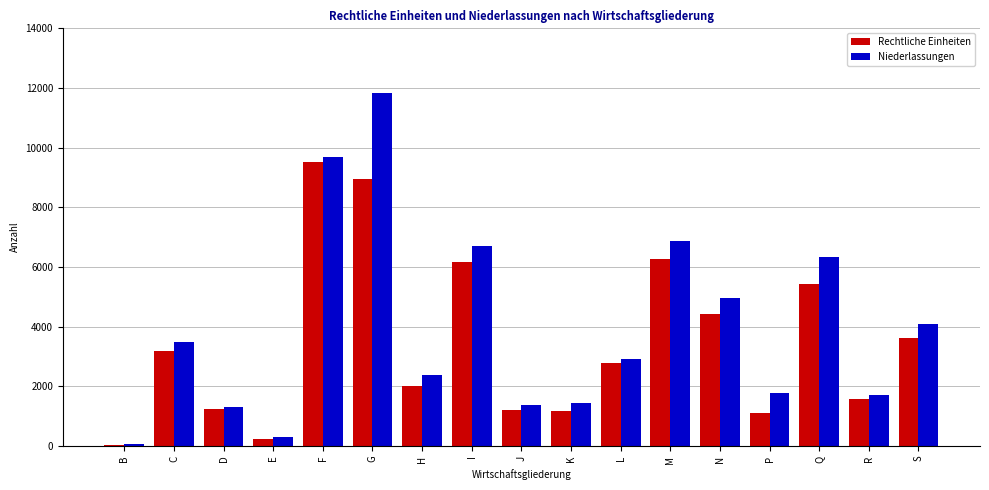

What is the total value across all series at L?

5669